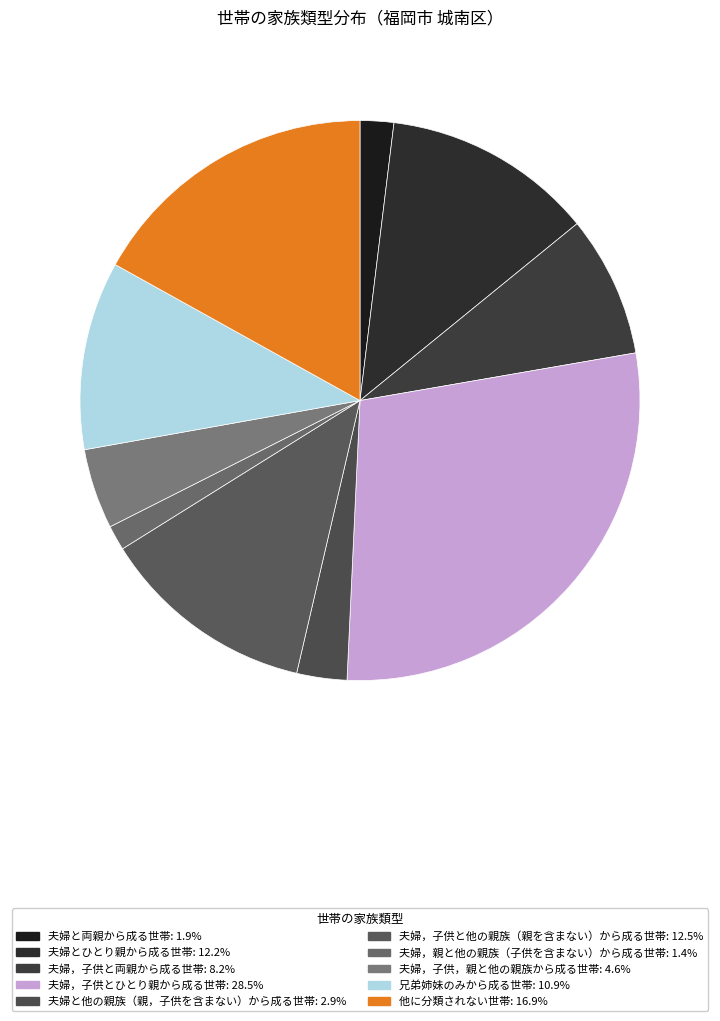

What percentage is the 夫婦，子供と両親から成る世帯 slice, to the nearest percent?

8%